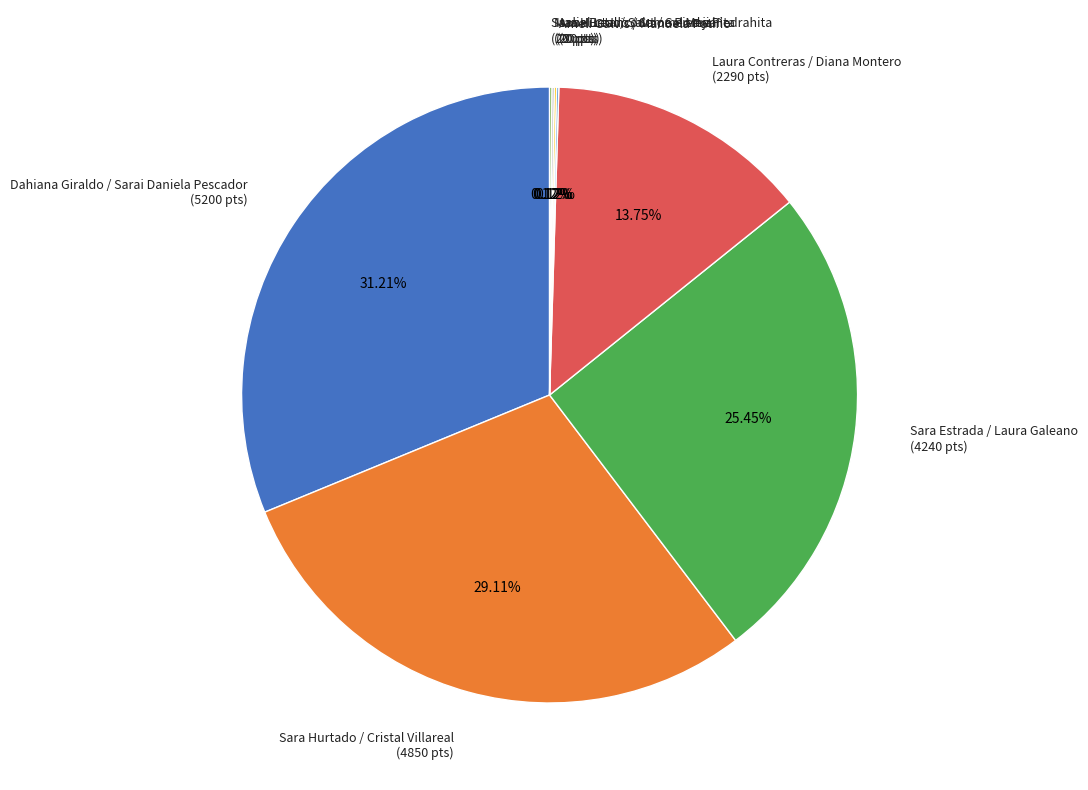

Does Sara Hurtado / Cristal Villareal represent more than half of the total?

No